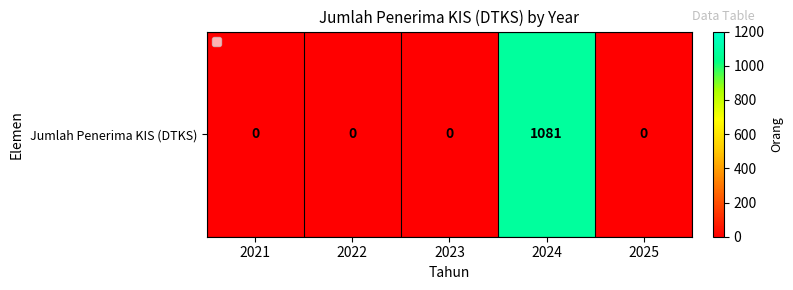

Reading left to right, what are all the values shown in this chart?

0	0	0	1081	0